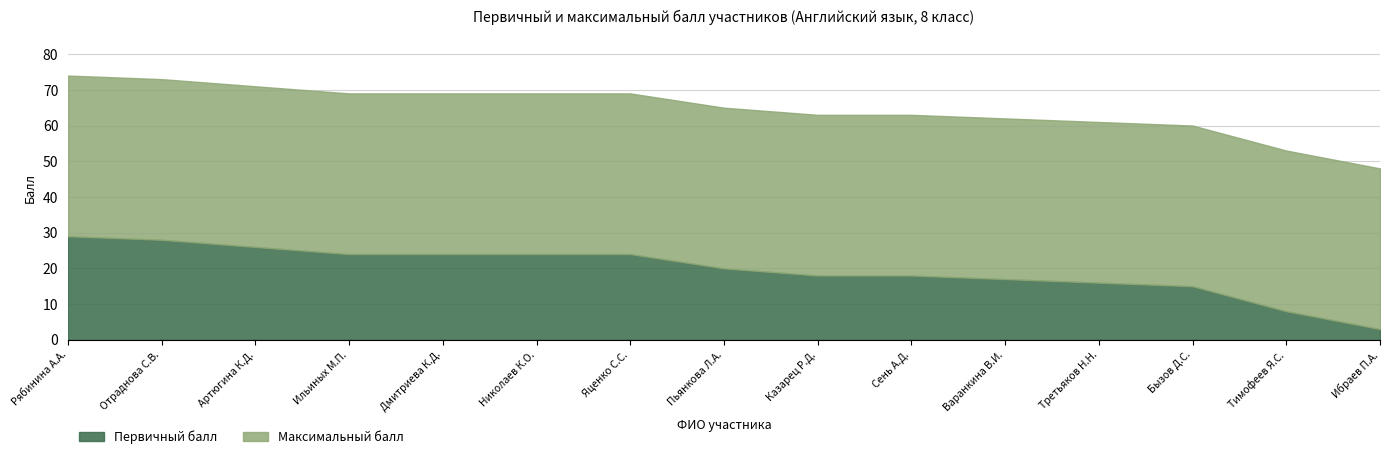

True or false: Первичный балл and Максимальный балл intersect in this chart.

False